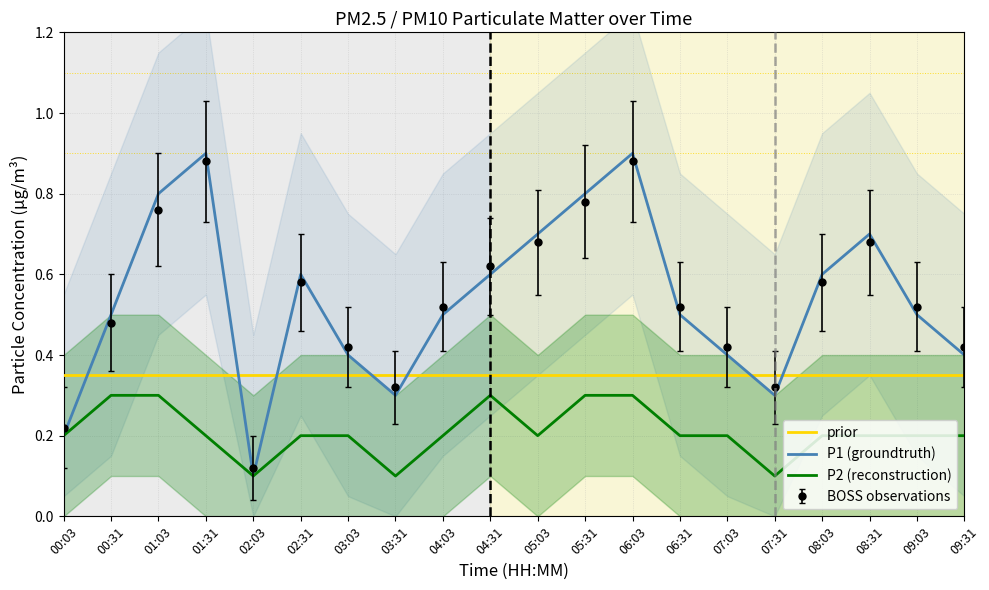

True or false: prior has a value of 0.5 at 03:31.

False